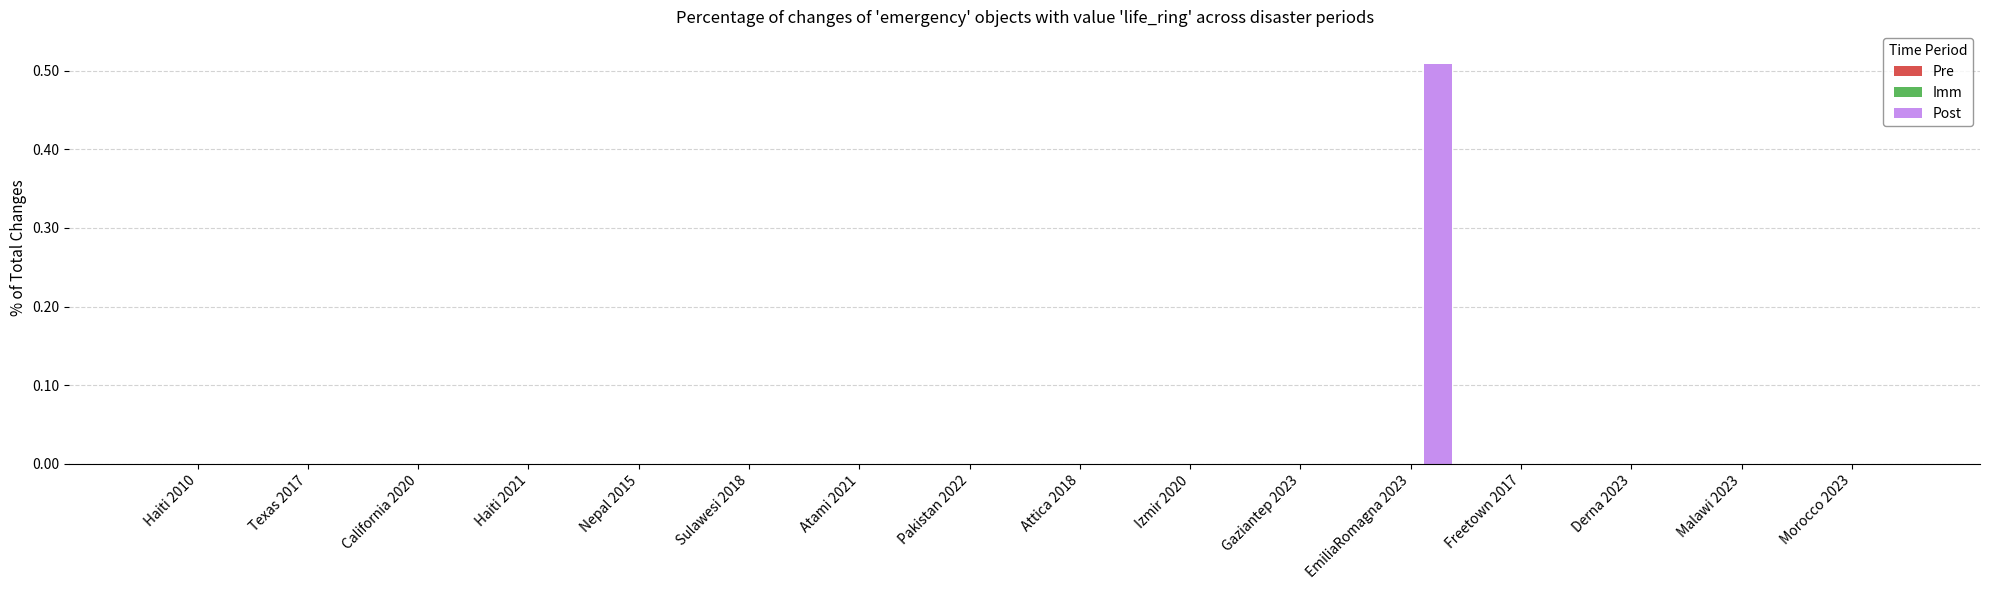

Count the number of data series in this chart.

1